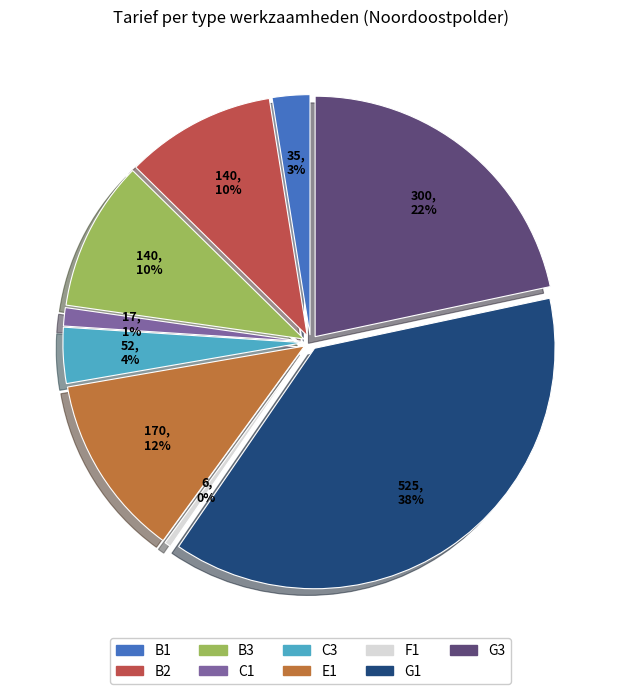

How many slices are in this pie chart?

9